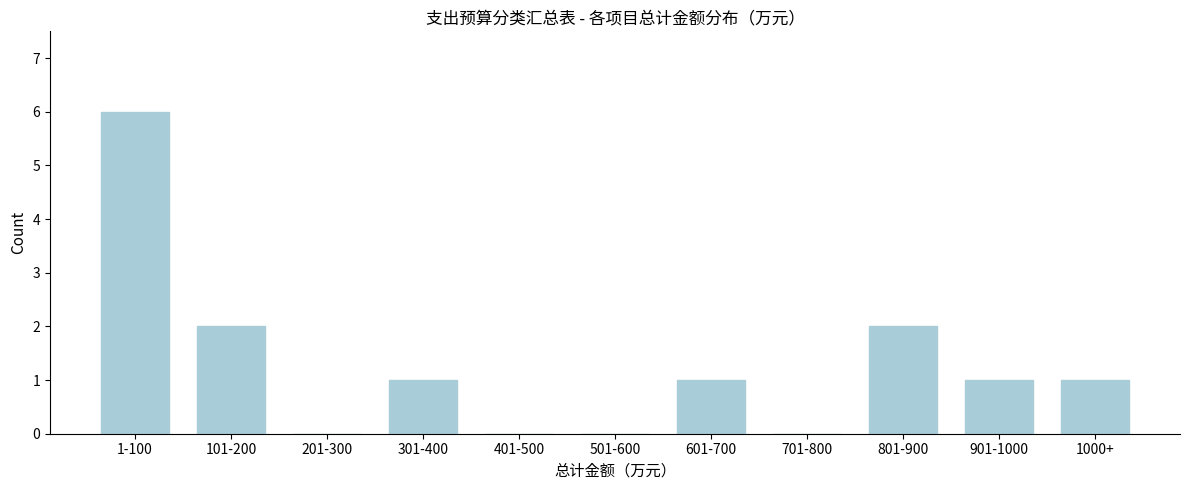

Reading left to right, what are all the values shown in this chart?

1-100=6	101-200=2	201-300=0	301-400=1	401-500=0	501-600=0	601-700=1	701-800=0	801-900=2	901-1000=1	1000+=1